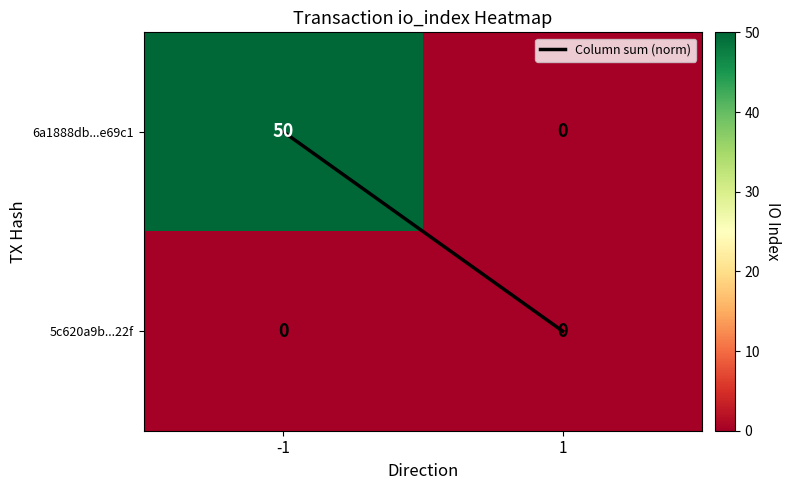

Rank the categories by 6a1888db...e69c1 value from highest to lowest.

-1, 1